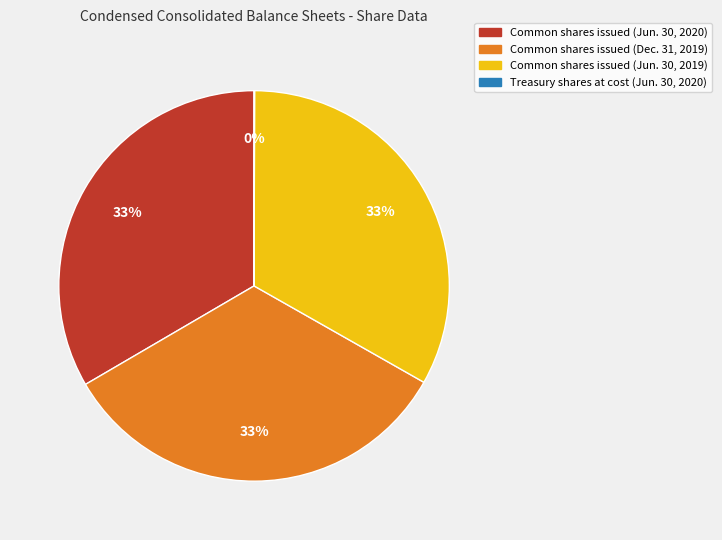

To the nearest percent, what is the combined percentage of Common shares issued (Dec. 31, 2019) and Common shares issued (Jun. 30, 2019)?

67%